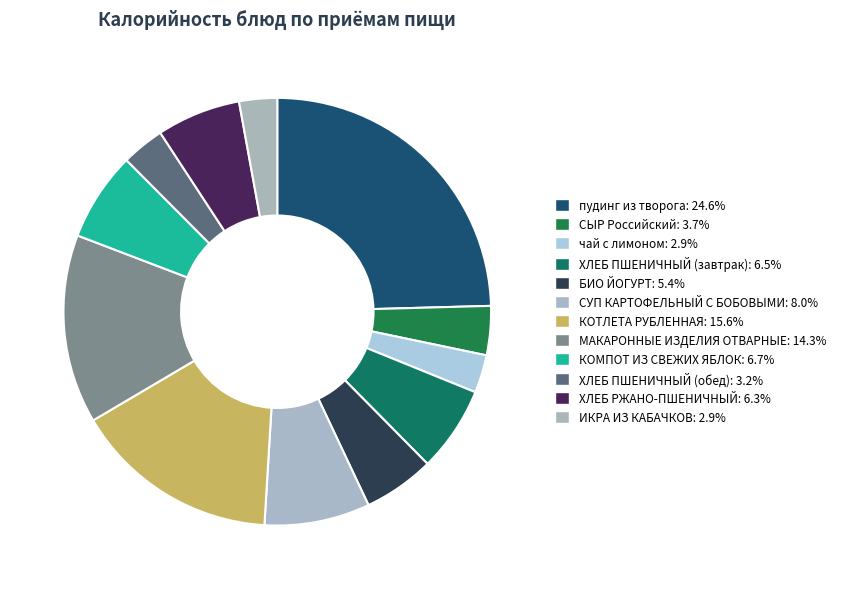

The ХЛЕБ РЖАНО-ПШЕНИЧНЫЙ slice represents 6% of the pie. True or false?

True